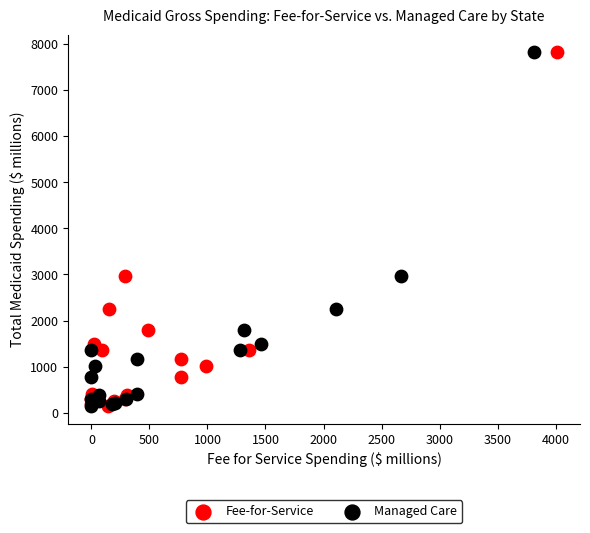

What are all the series names shown in the legend?

Fee-for-Service, Managed Care